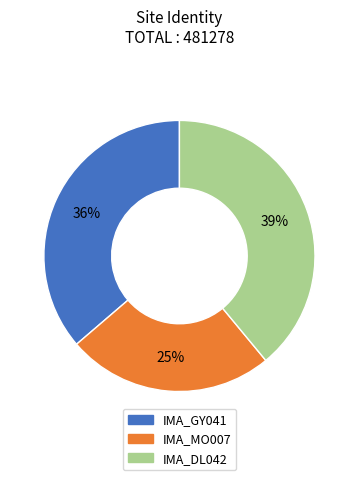

Count the number of slices in the pie.

3